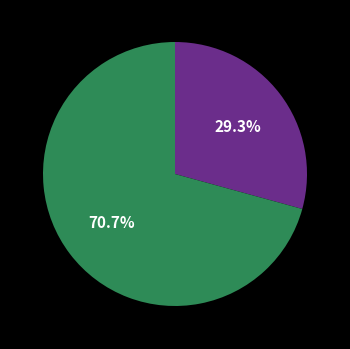

Is there a majority slice in this chart?

Yes